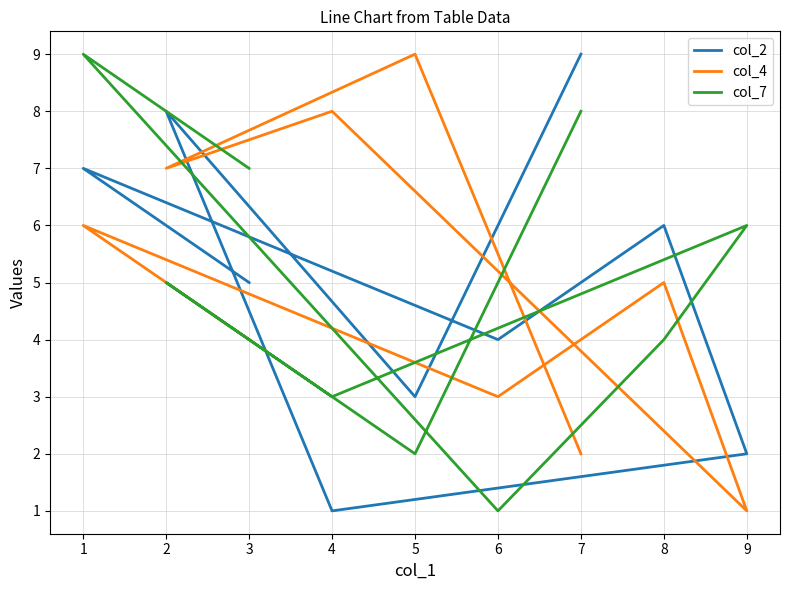

Which series has the largest total across all categories?

col_2